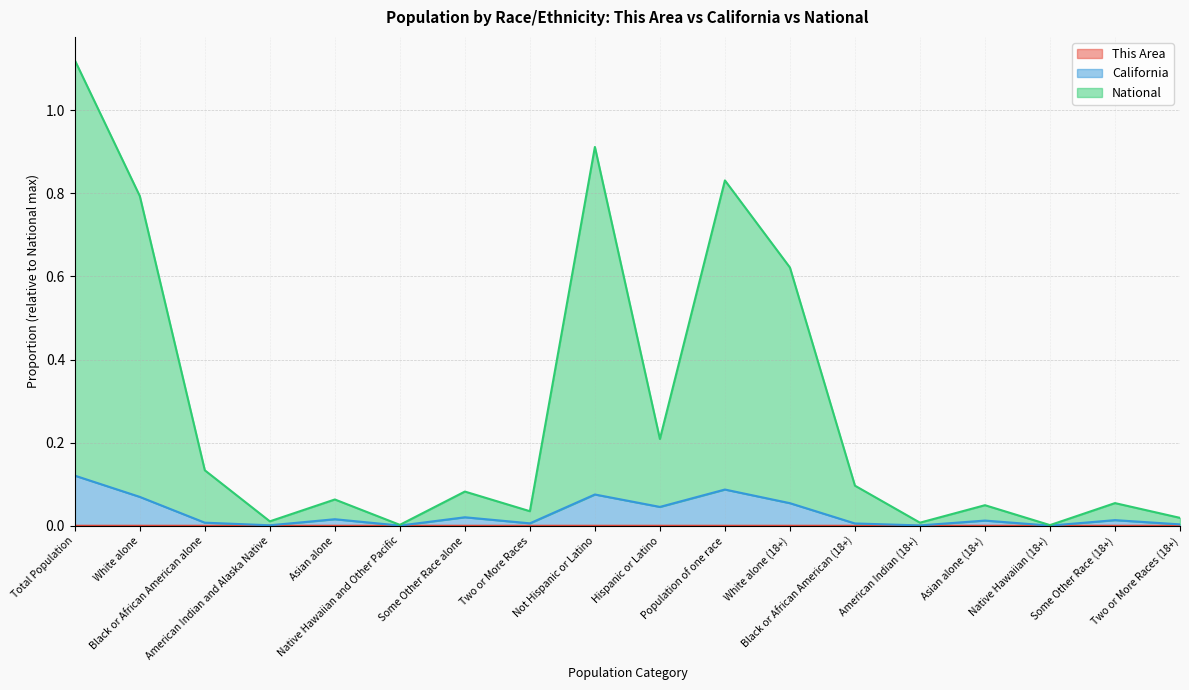

What is the difference between the maximum and minimum values in the National series?

1.1